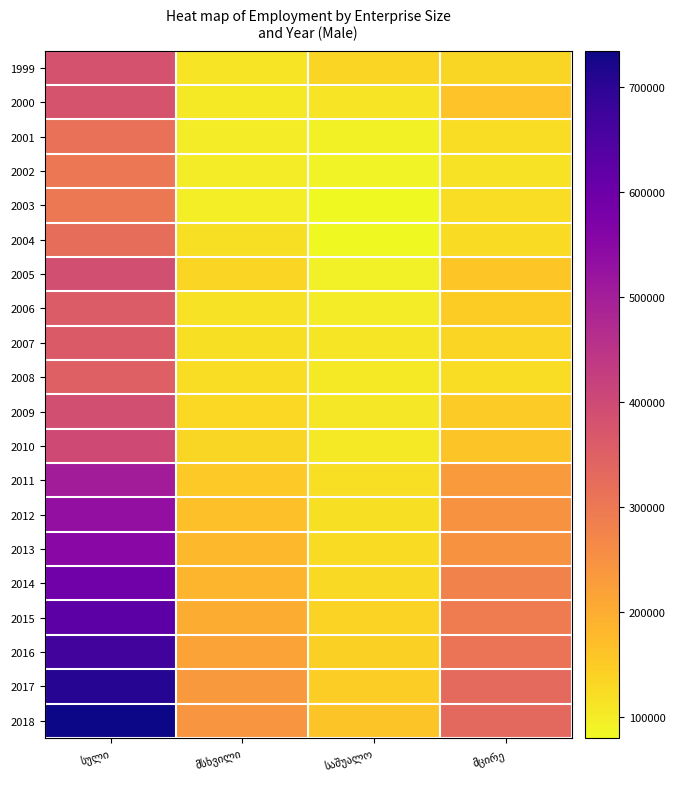

True or false: 2001 has a value of 122392 at მცირე.

True